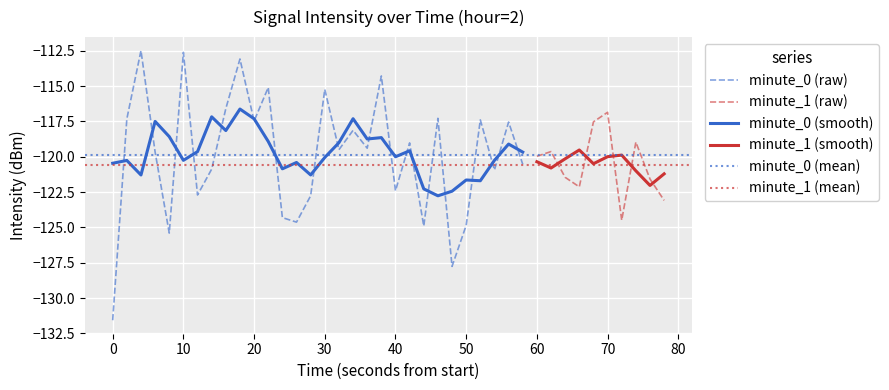

What is the difference between the maximum and minimum values?

19.1